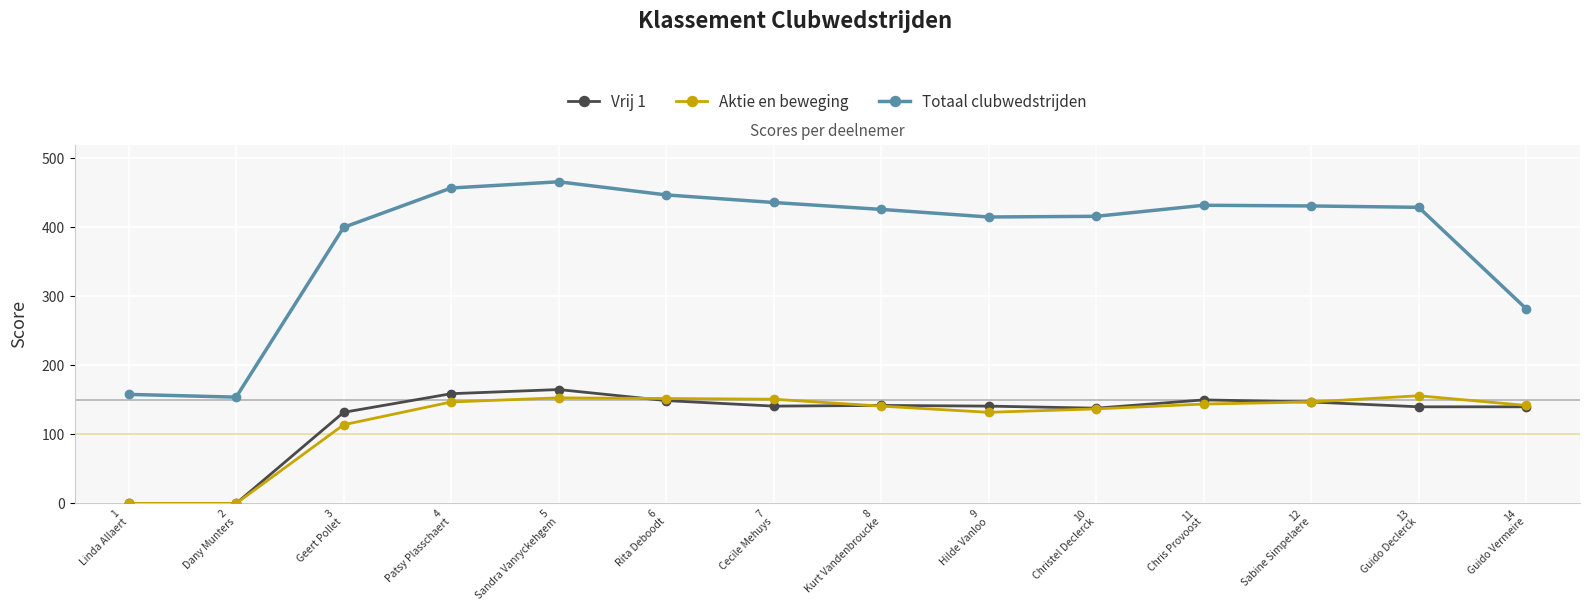

True or false: Totaal clubwedstrijden and Aktie en beweging intersect in this chart.

False